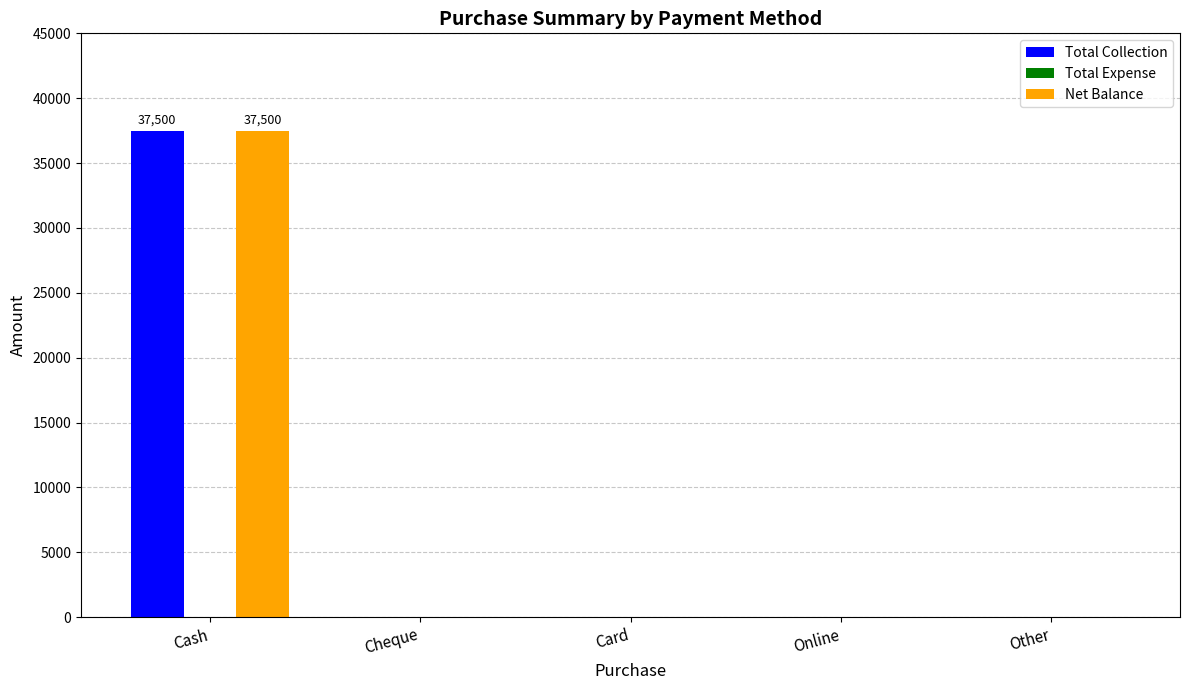

At which category is the sum across all series the highest?

Cash